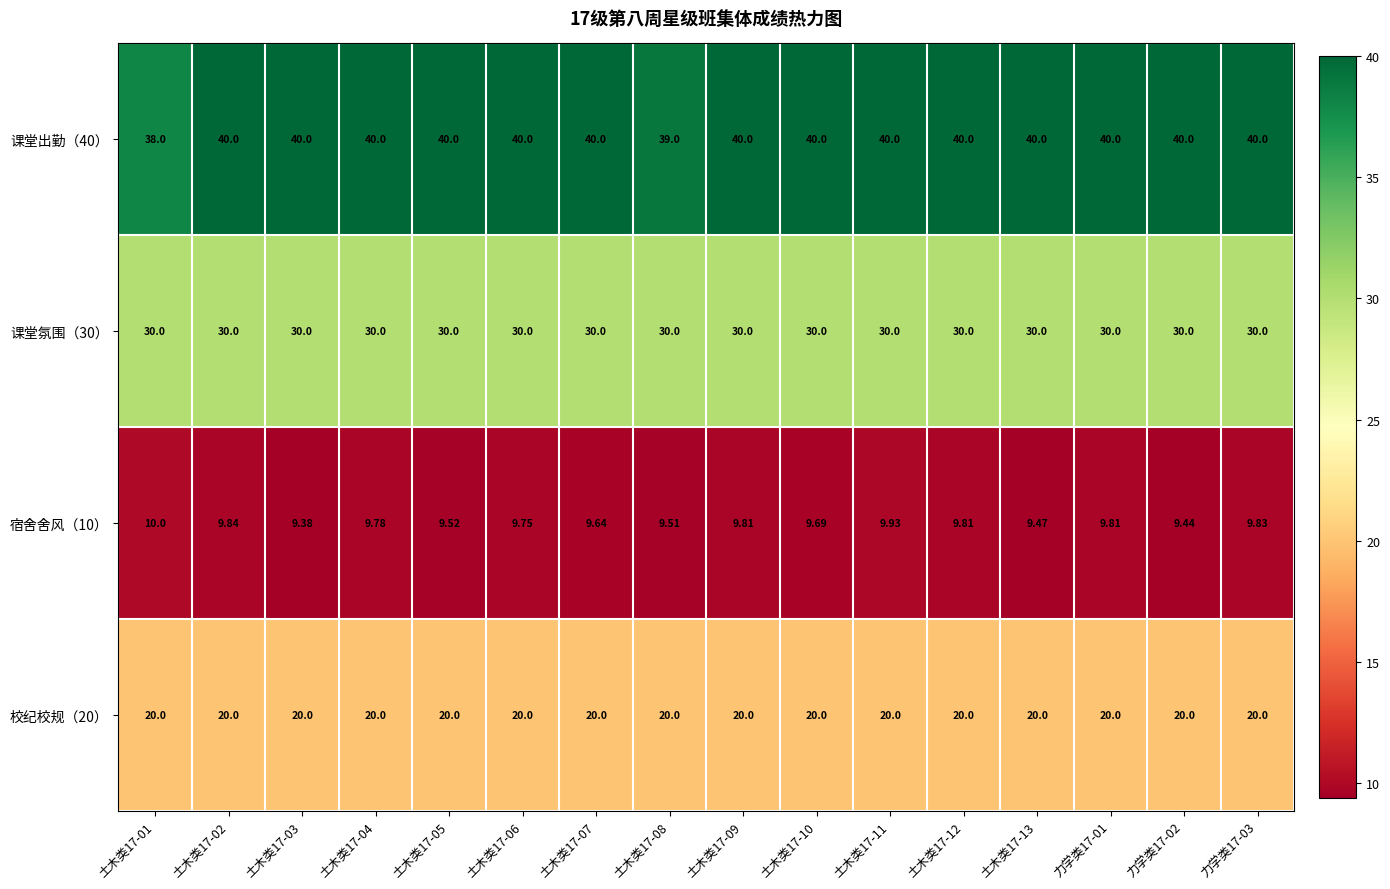

Is the value of 课堂氛围（30） at 土木类17-09 greater than the value of 宿舍舍风（10） at 土木类17-11?

Yes